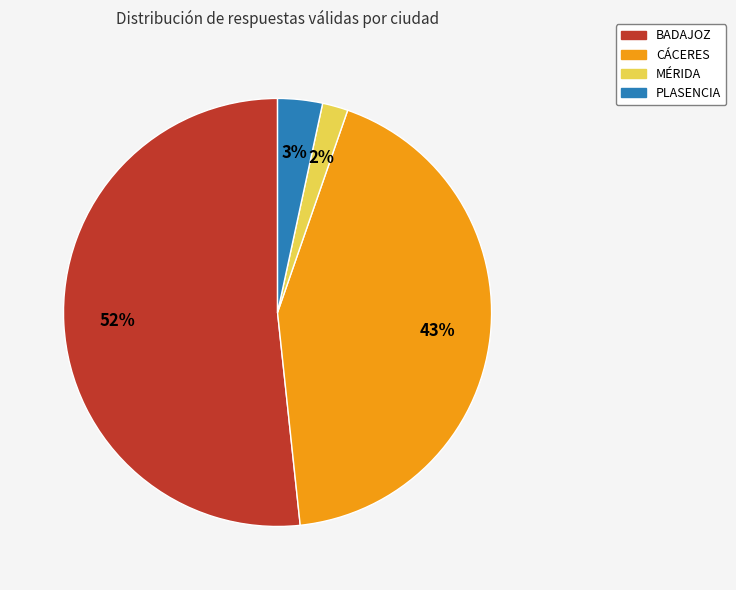

Is it true that MÉRIDA is 2% of the pie?

True